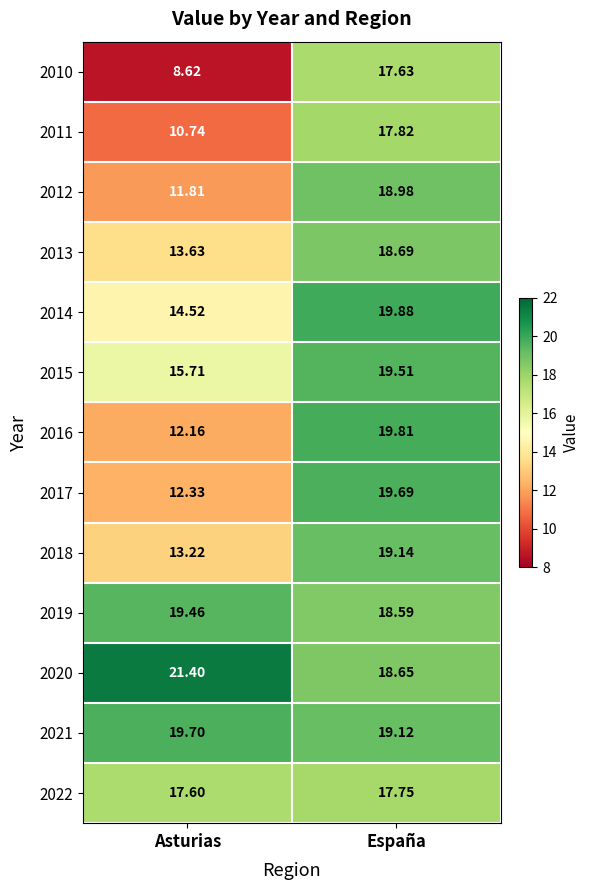

How many data points in 2015 are less than 19?

1